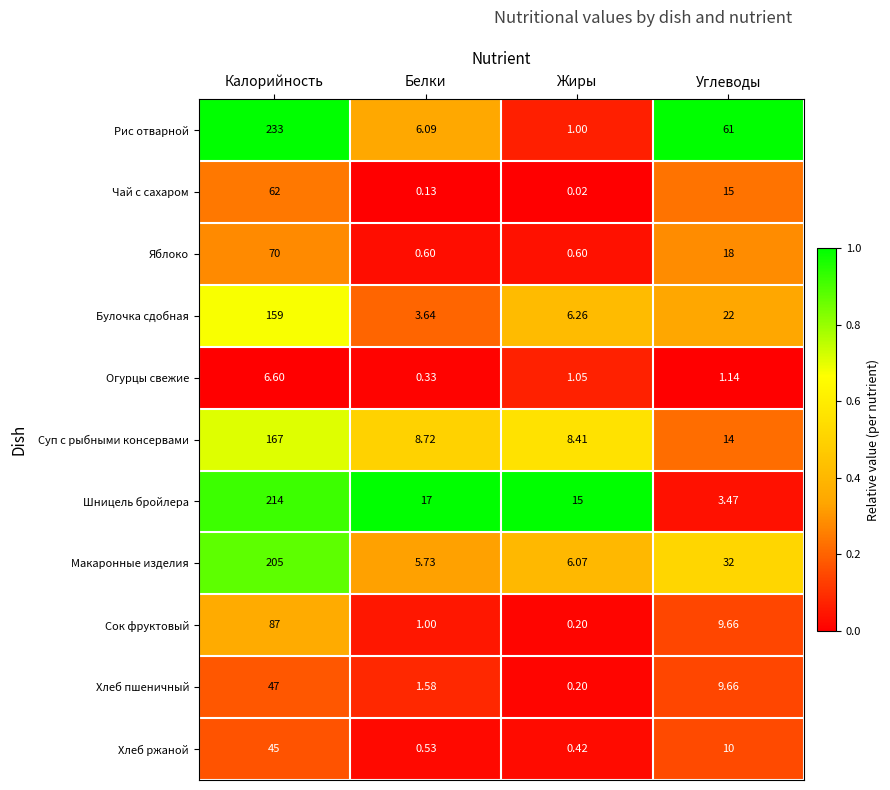

At how many categories does at least one series exceed 0?

4